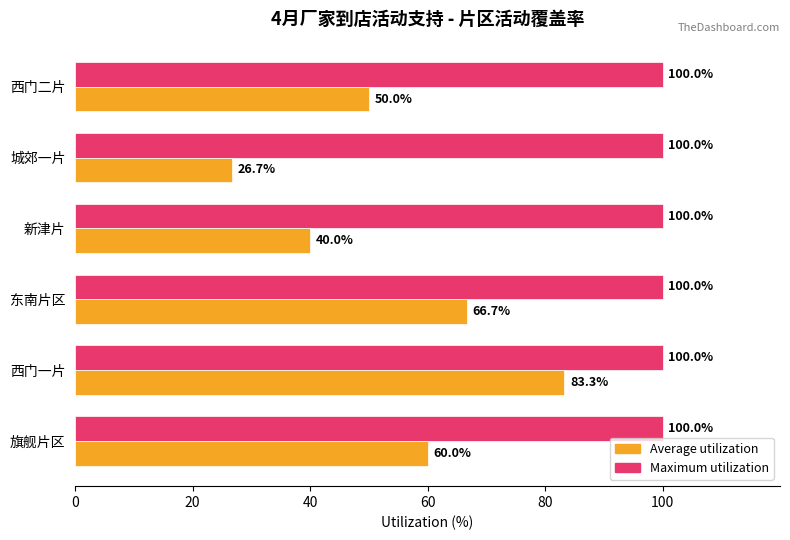

True or false: Average utilization has a value of 50.0 at 西门二片.

True